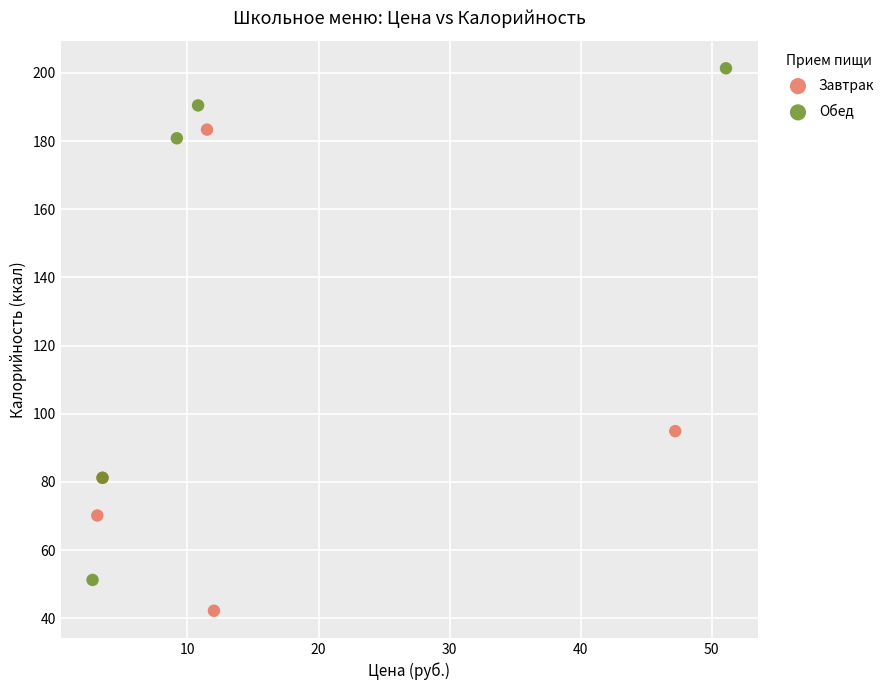

Which series contains the lowest Y value?

Завтрак